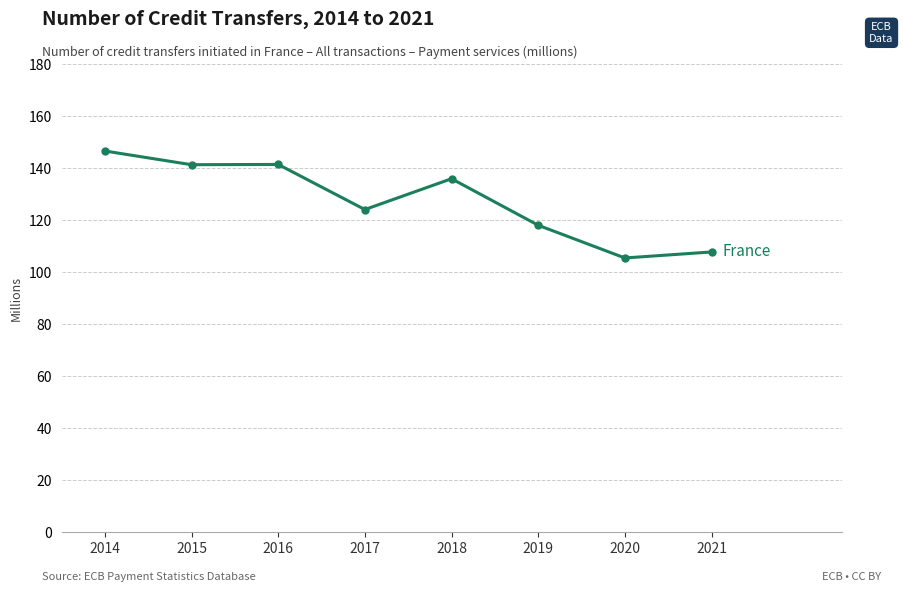

Is this an area chart (filled region under the line)?

No